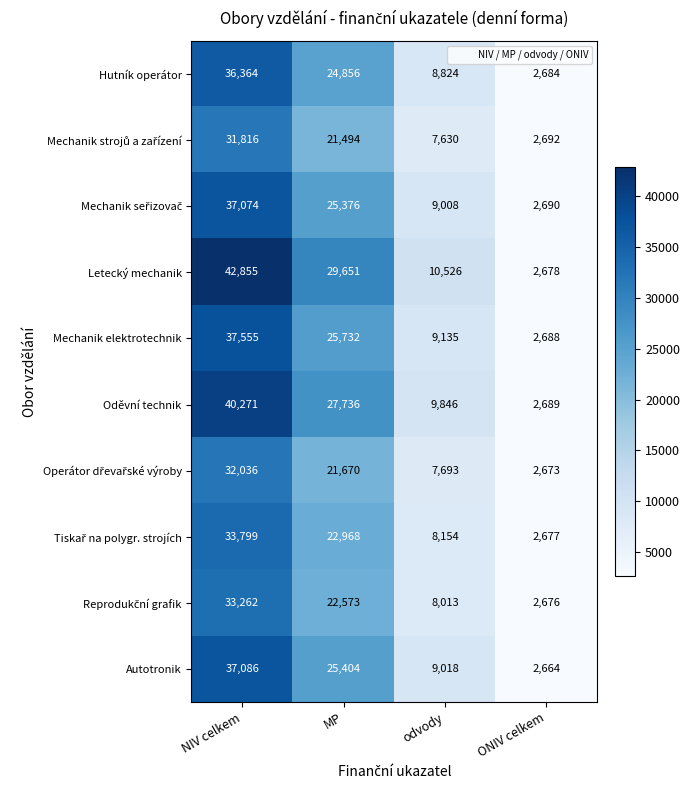

Which category has the lowest value across all series?

ONIV celkem